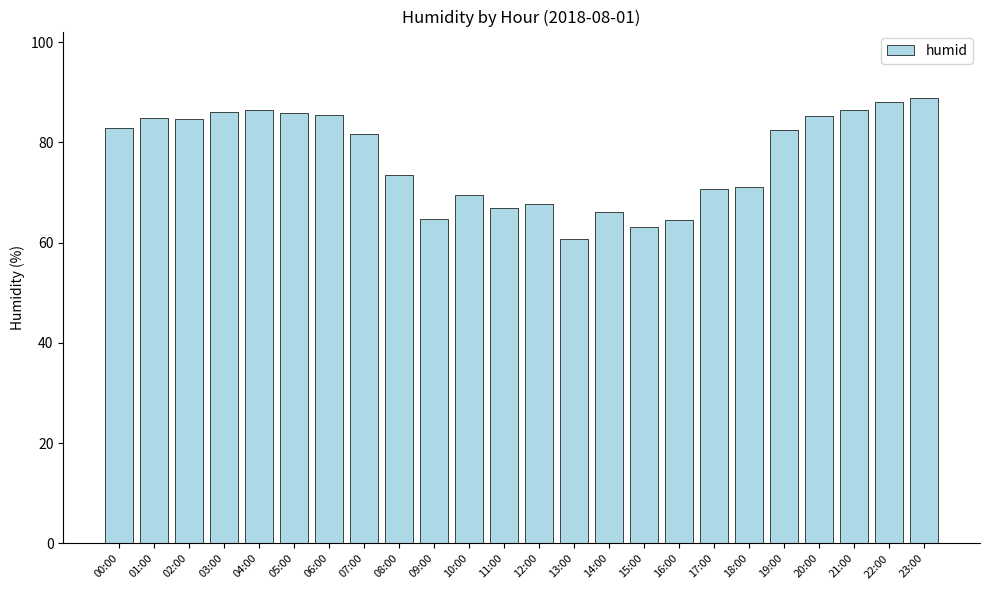

The value at 15:00 is 41.8. True or false?

False